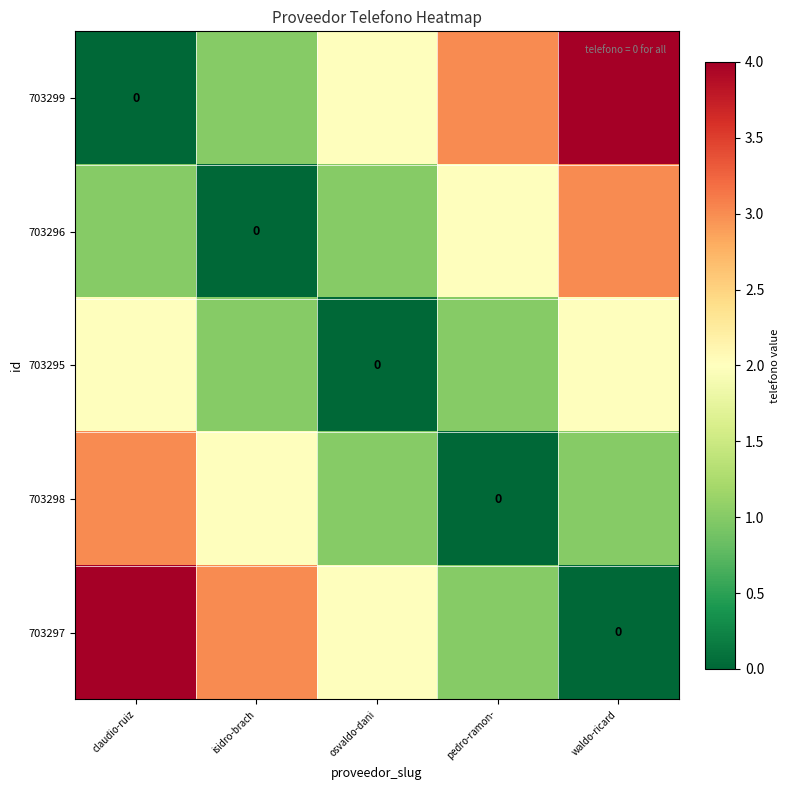

Rank the series by their maximum value, from lowest to highest.

703295, 703296, 703298, 703299, 703297